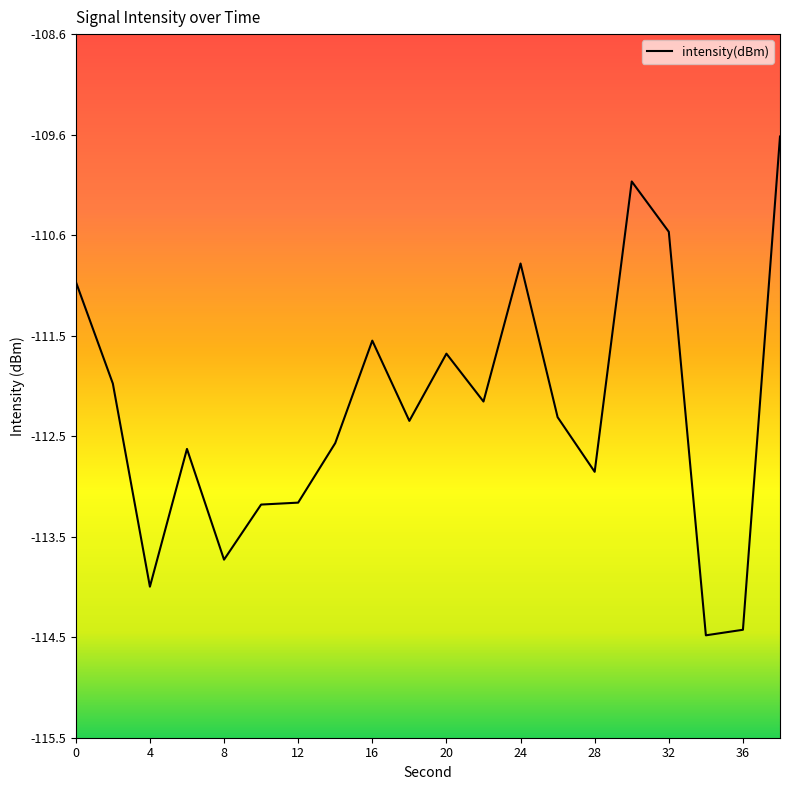

What is the difference between the second highest and minimum values?

4.4